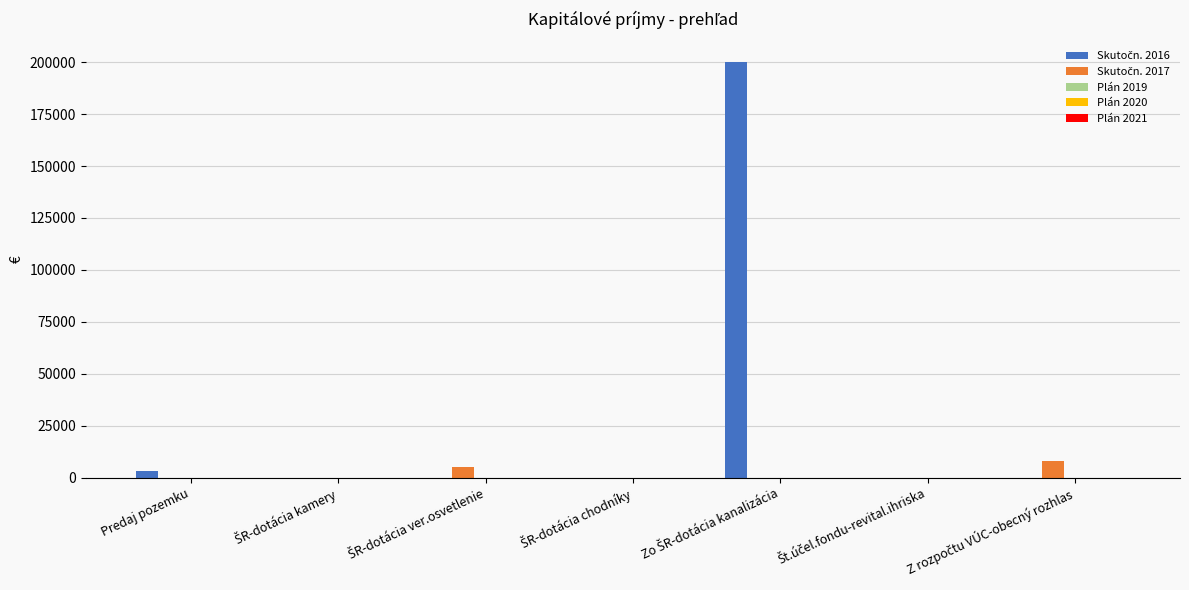

Are the bars horizontal?

No